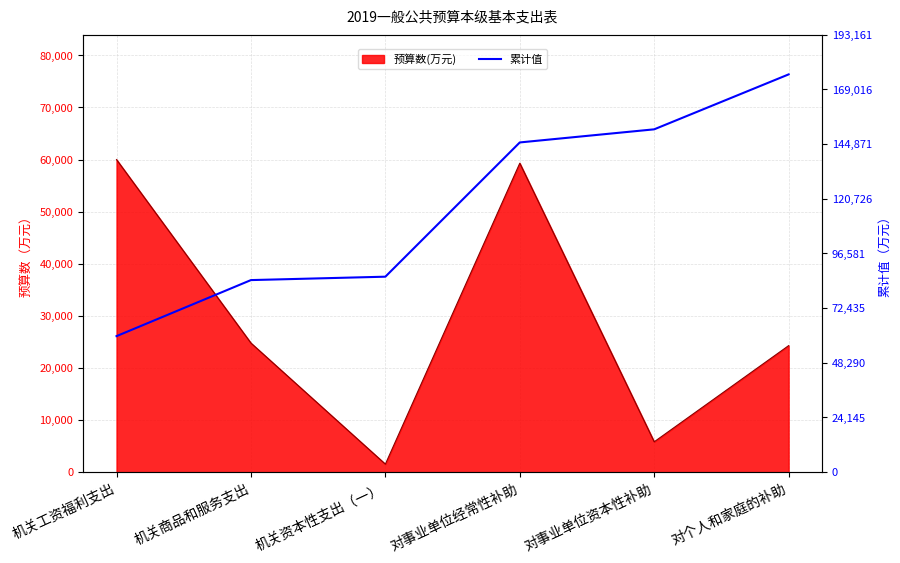

What position from the right is 对事业单位资本性补助?

2